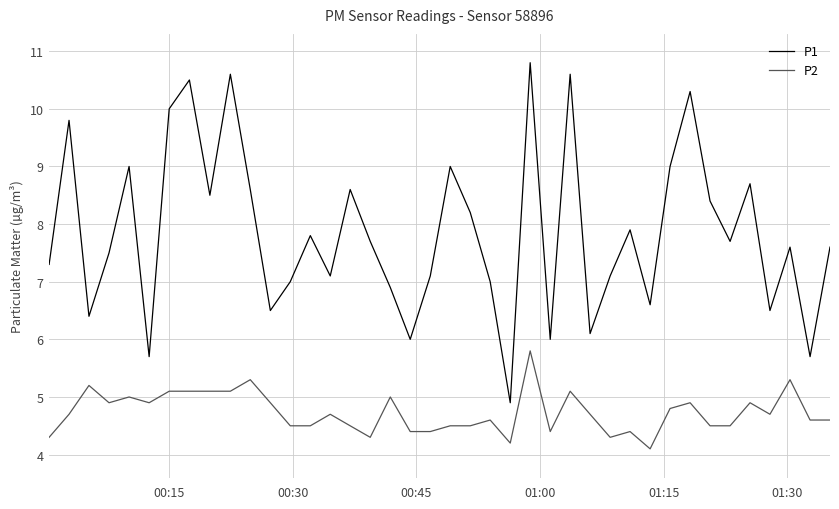

What is the difference between the maximum and second lowest values in the P1 series?

5.1